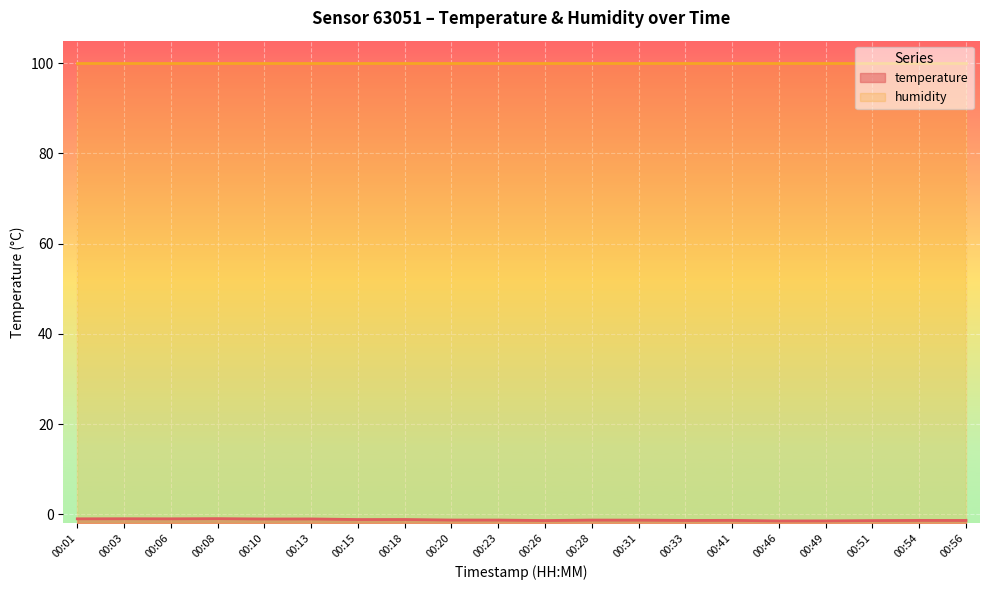

How many points are lower than both their immediate neighbors (excluding endpoints)?

6